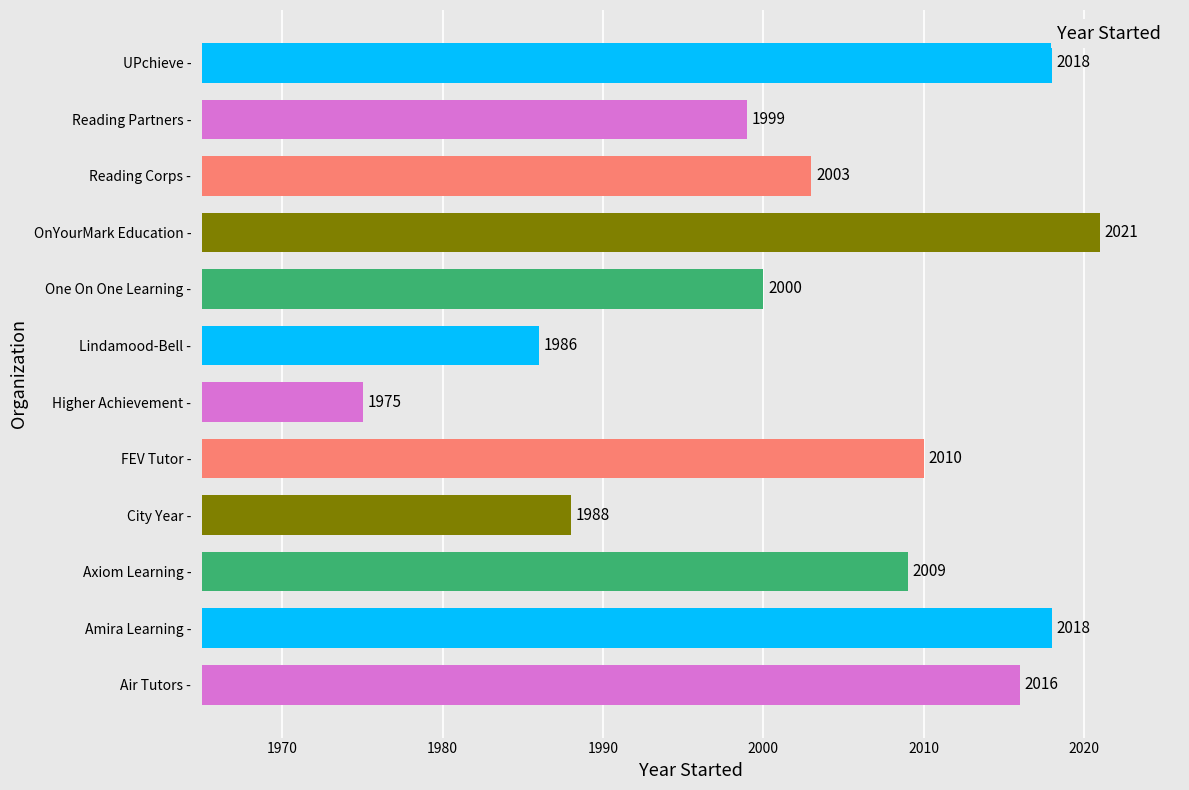

What is the change in value from Lindamood-Bell - to Reading Corps -?

+17